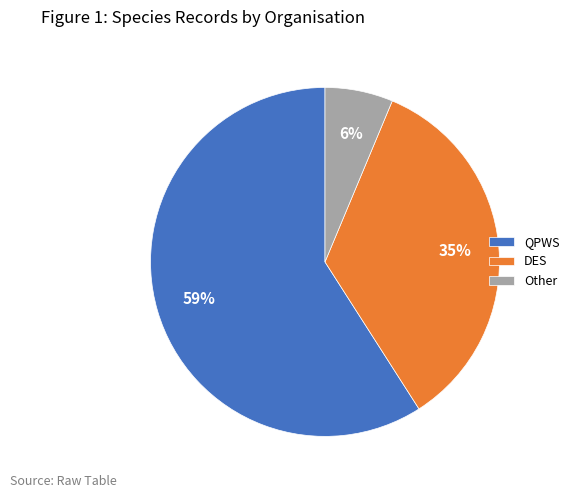

Is it true that Other is 6% of the pie?

True